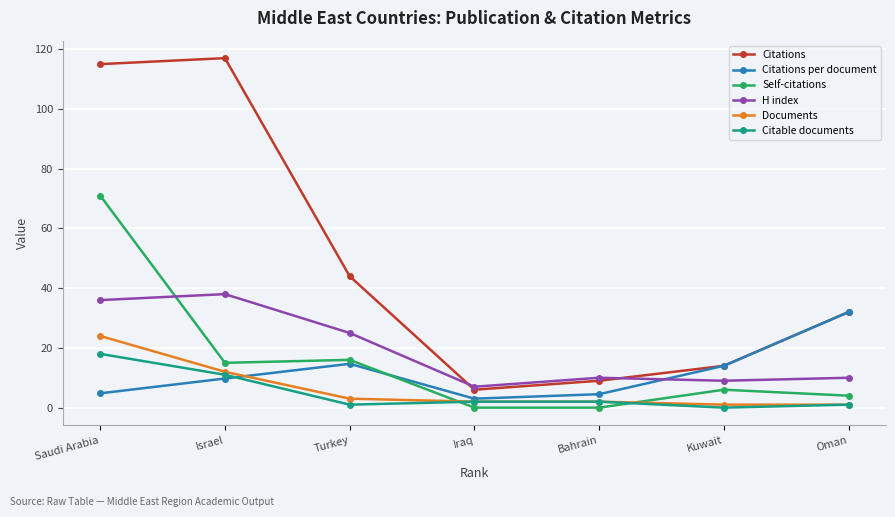

Is the value of H index at Saudi Arabia greater than the value of Citable documents at Saudi Arabia?

Yes